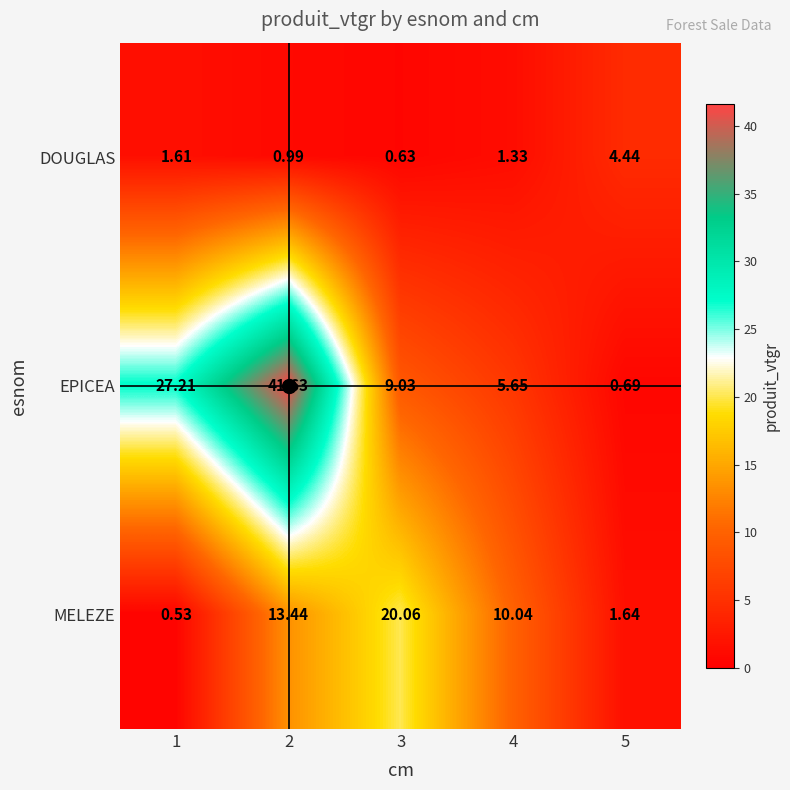

Is the value of EPICEA at 1 greater than the value of MELEZE at 4?

Yes